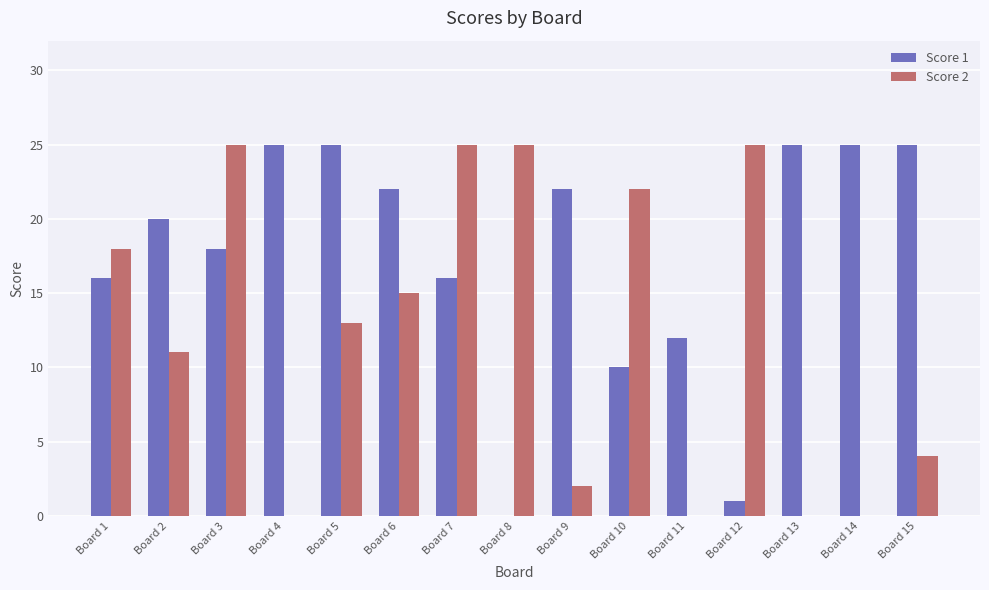

True or false: Score 1 has a value of 25 at Board 5.

True